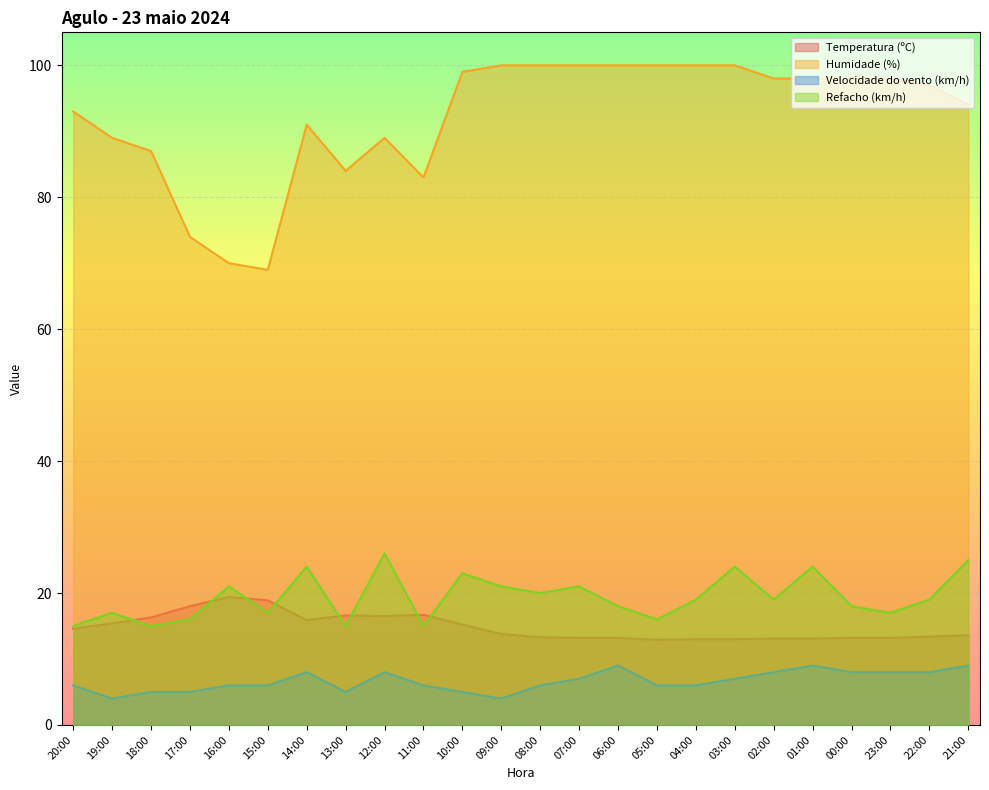

How many lines are shown in the chart?

4